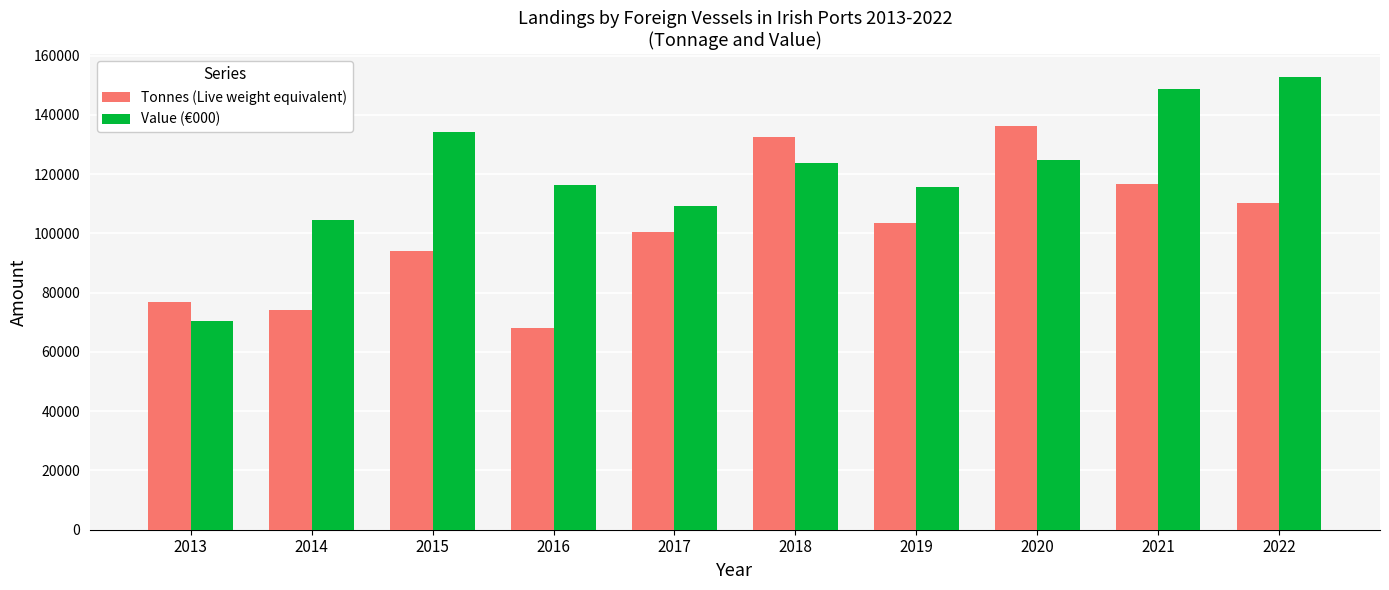

What is the average value of the Tonnes (Live weight equivalent) series?

101234